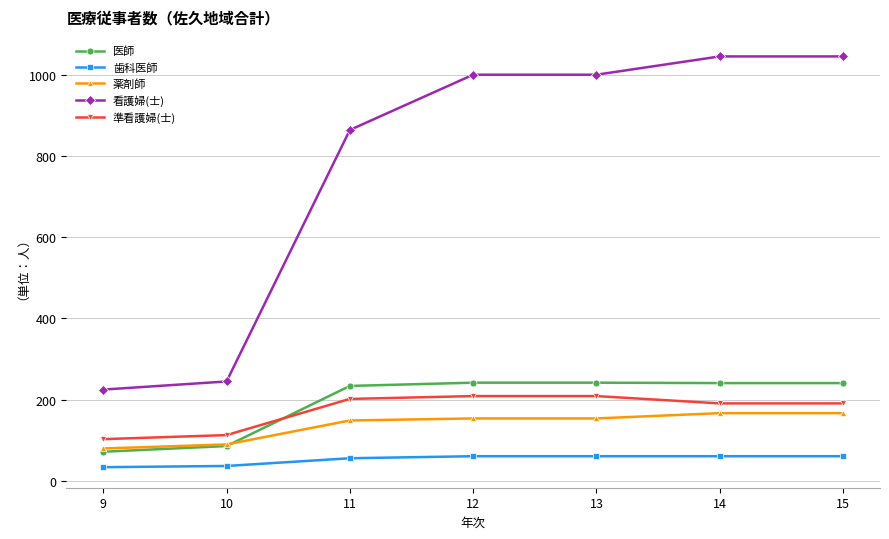

True or false: 準看護婦(士) has a value of 103 at 9.

True